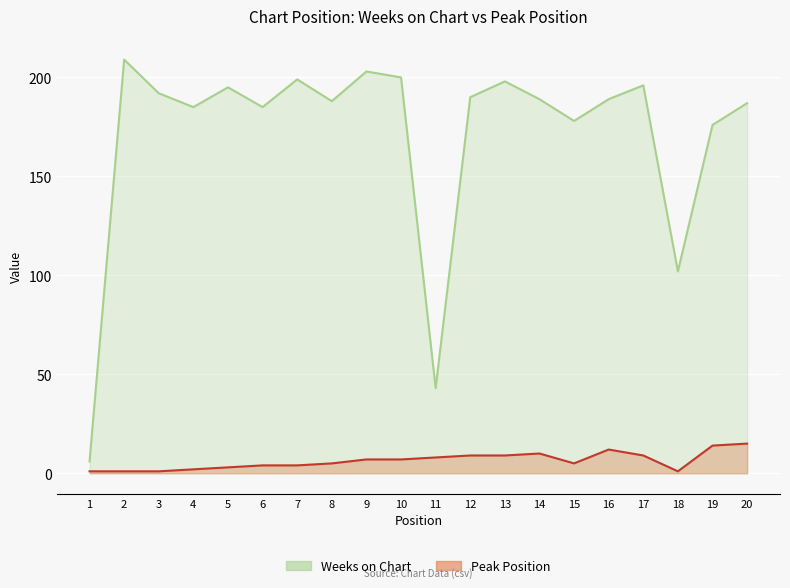

Reading right to left, transcribe all the data shown in this chart.

Weeks on Chart: 187	176	102	196	189	178	189	198	190	43	200	203	188	199	185	195	185	192	209	6
Peak Position: 15	14	1	9	12	5	10	9	9	8	7	7	5	4	4	3	2	1	1	1